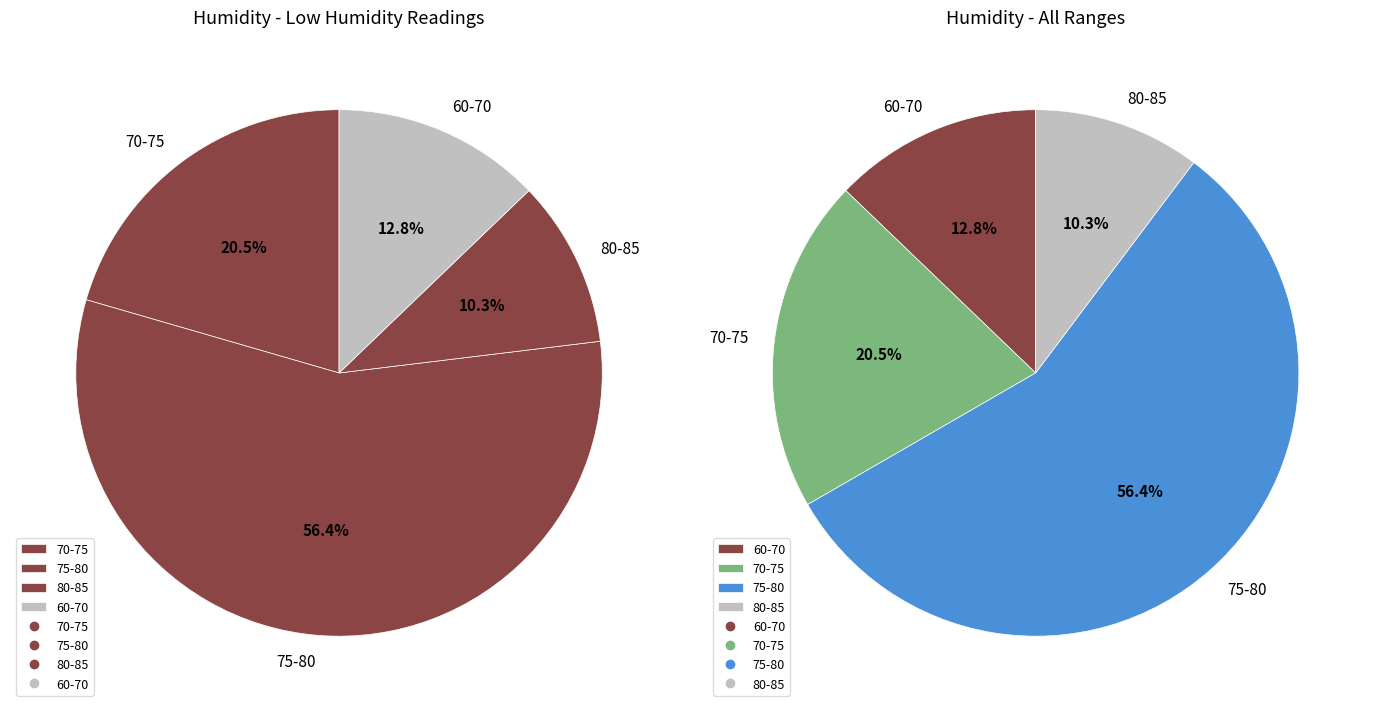

Is it true that 22 is 1% of the pie?

False